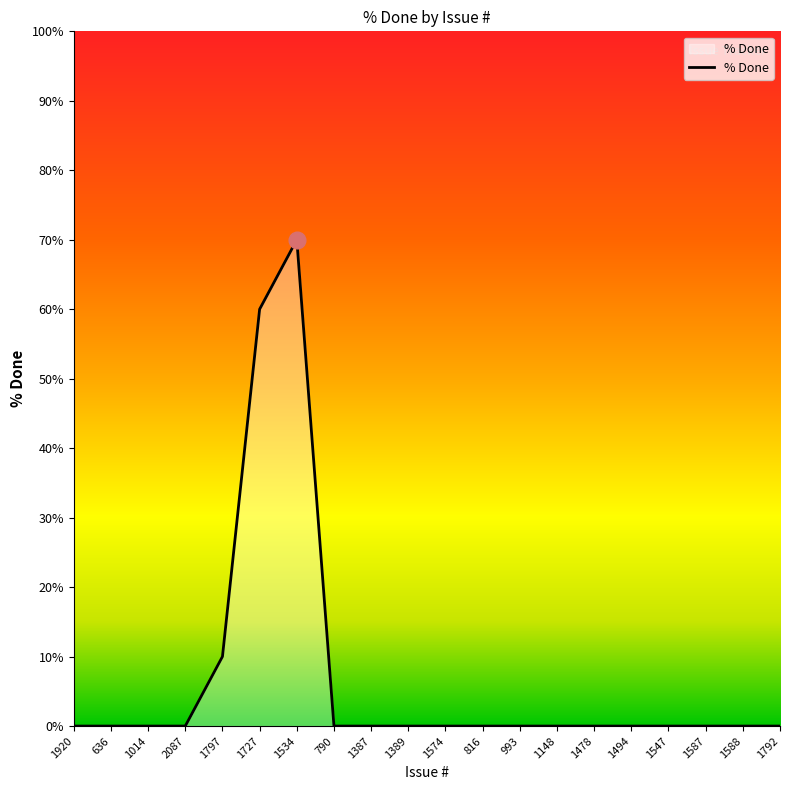

How many lines are shown in the chart?

1